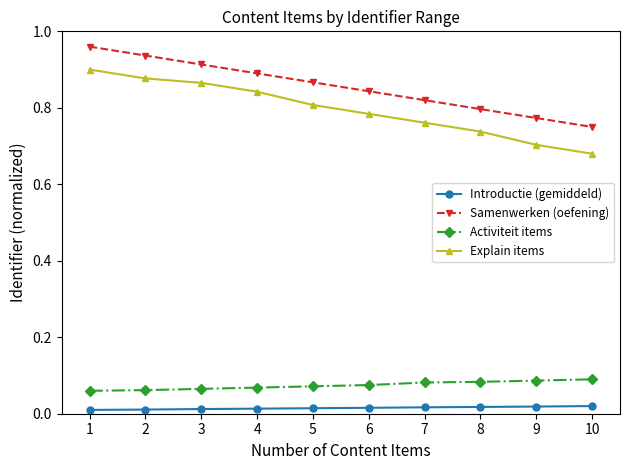

True or false: Introductie (gemiddeld) has a value of 0.0 at 6.

True